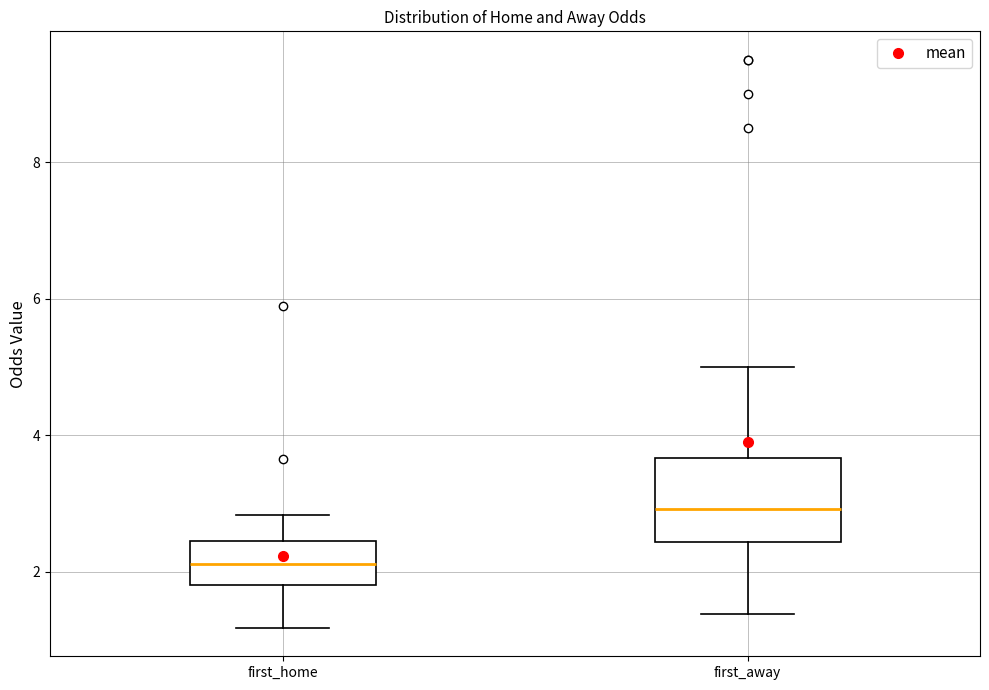

Reading left to right, transcribe this box plot: for each box, give where its median line is, the range the box spans, and where its two whiskers end, as read against the y-axis. The values are not printed on the chart, so give them approximately, as read against the axis.

first_home: median 2.2, box 1.8 to 2.4, whiskers 1.2 to 2.8
first_away: median 3.0, box 2.4 to 3.6, whiskers 1.4 to 5.0